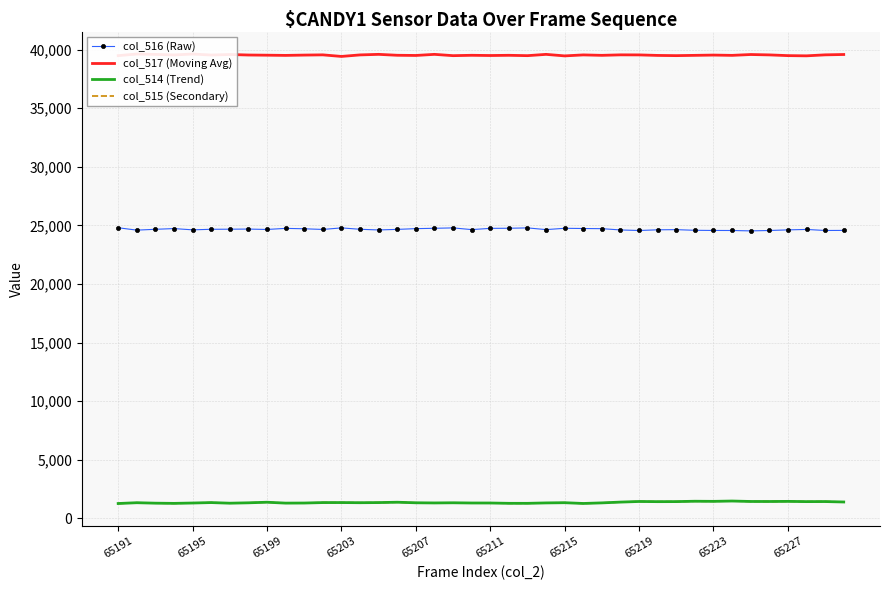

True or false: col_516 (Raw) has a value of 14969 at 65223.

False